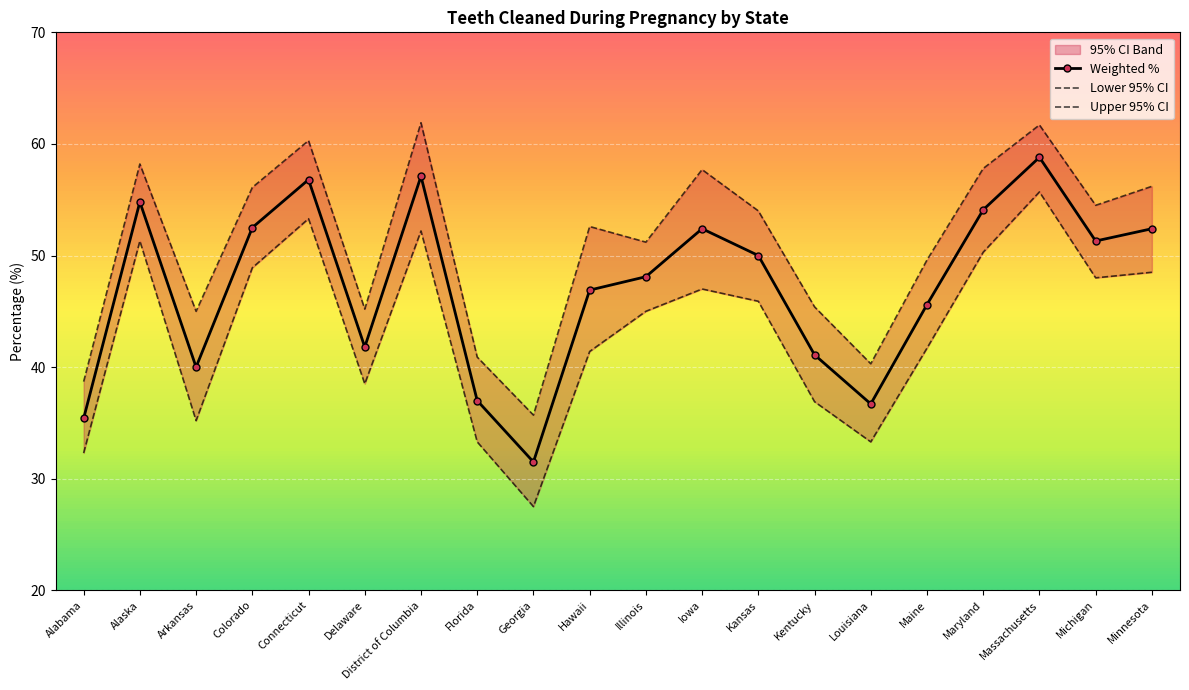

What is the approximate value of Lower 95% CI at Georgia?

27.5